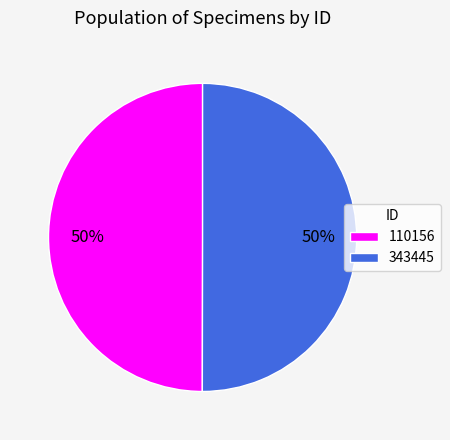

Is it true that 343445 is 64% of the pie?

False